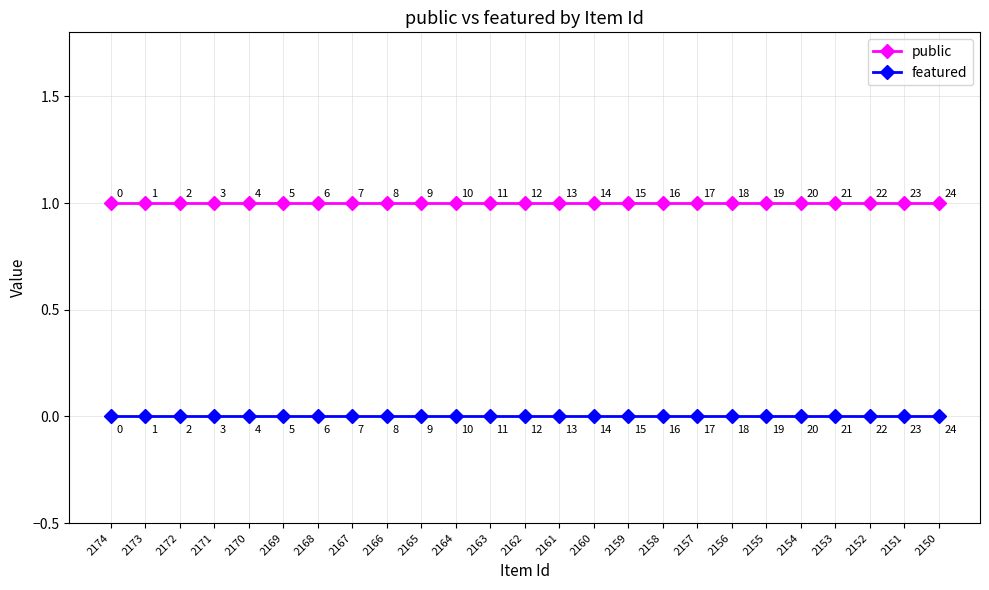

Is this an area chart (filled region under the line)?

No